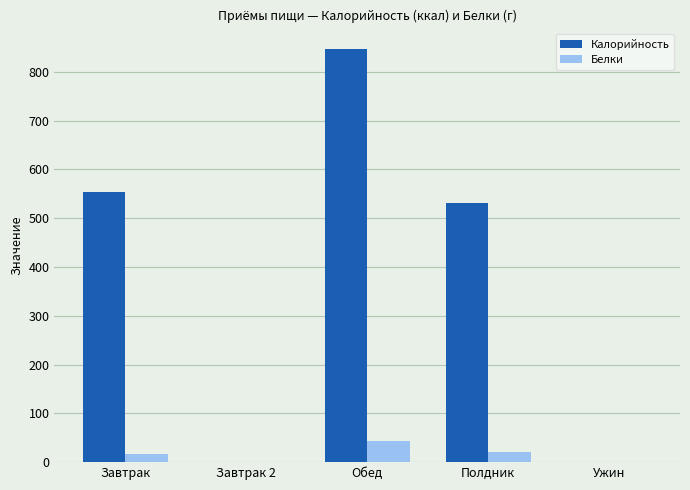

The Белки series shows 44.2 at Обед. True or false?

True